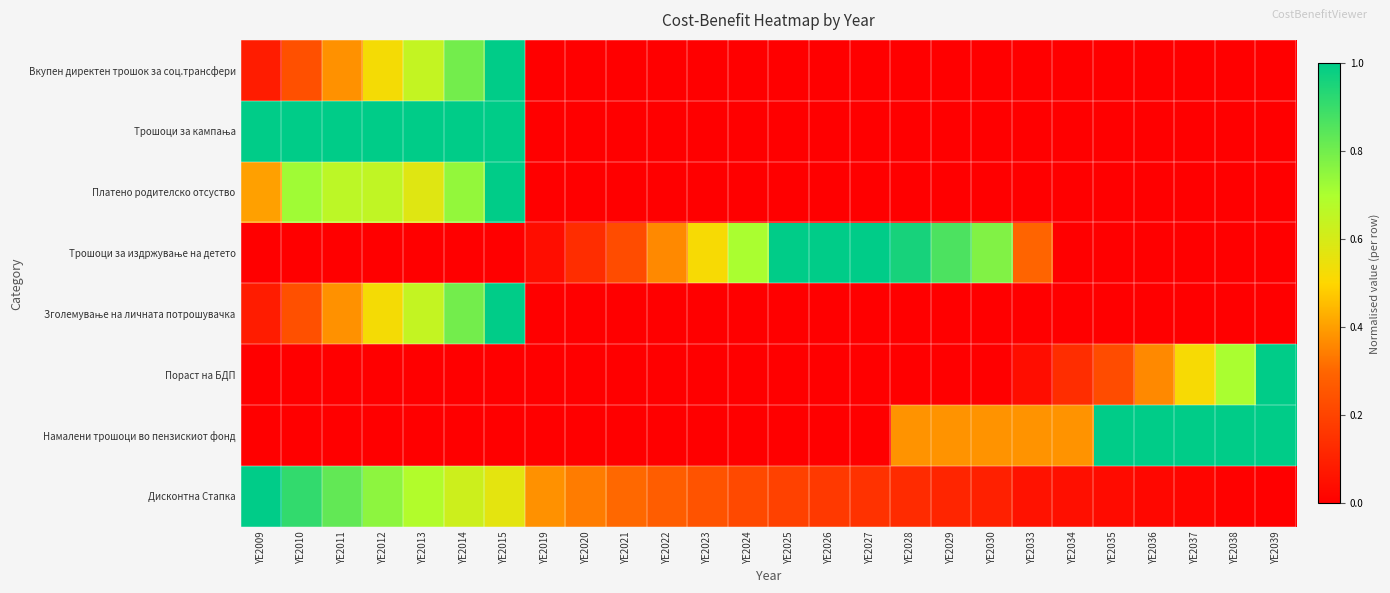

Count the number of categories in the chart.

26